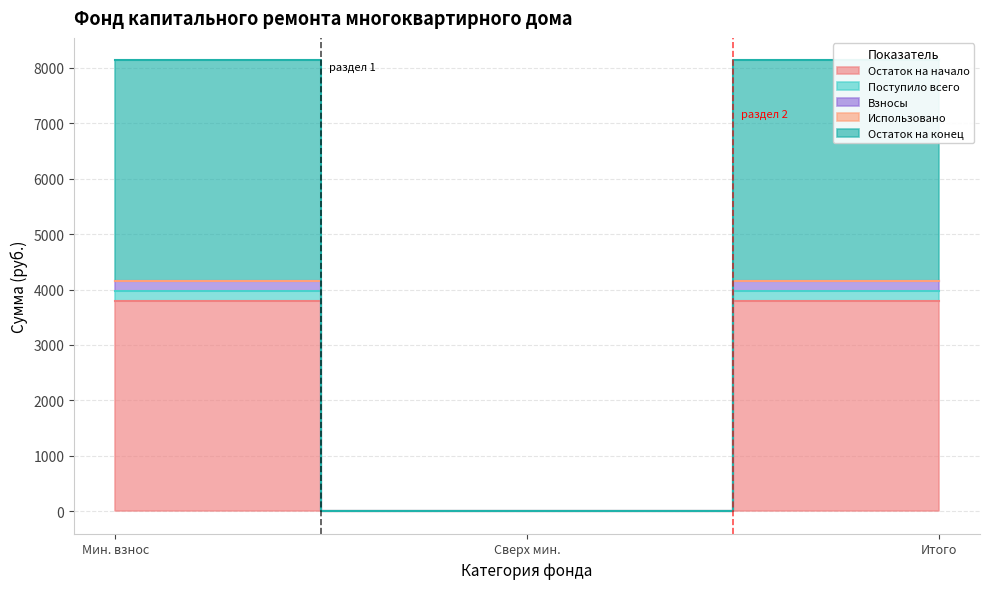

The Поступило всего series shows 0.0 at Сверх мин.. True or false?

True